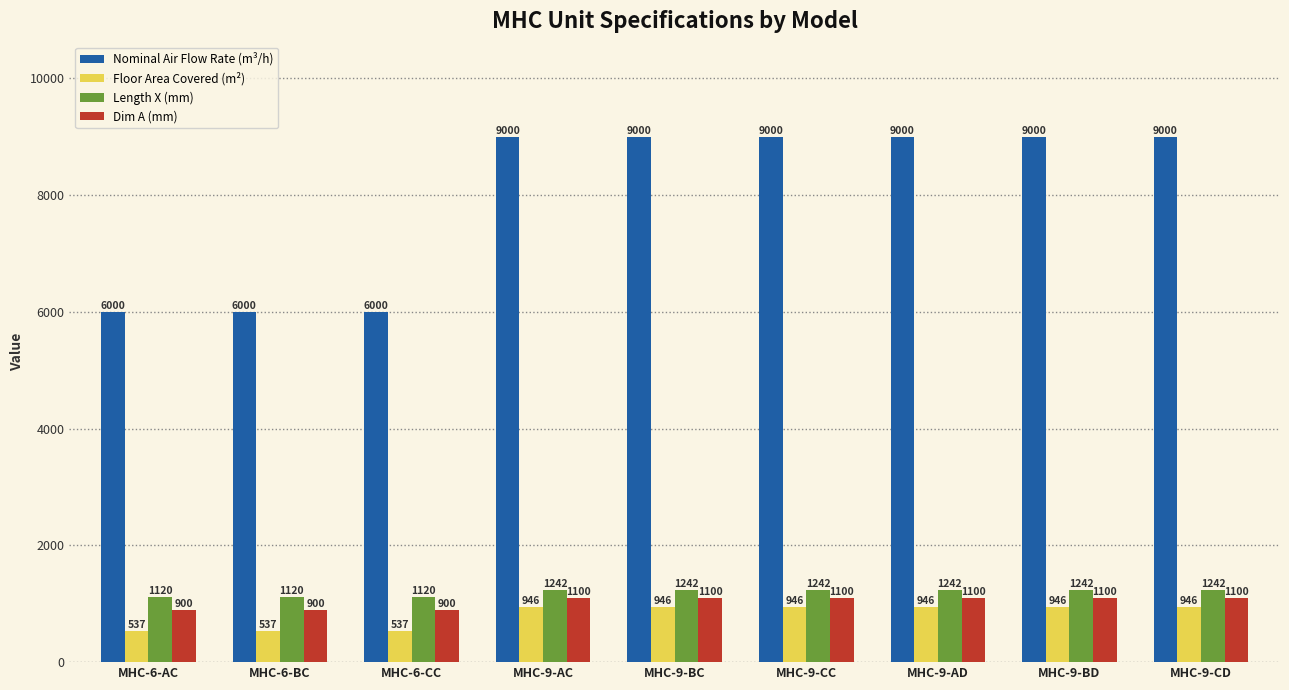

Is it true that Length X (mm) equals 1120 at MHC-6-AC?

True